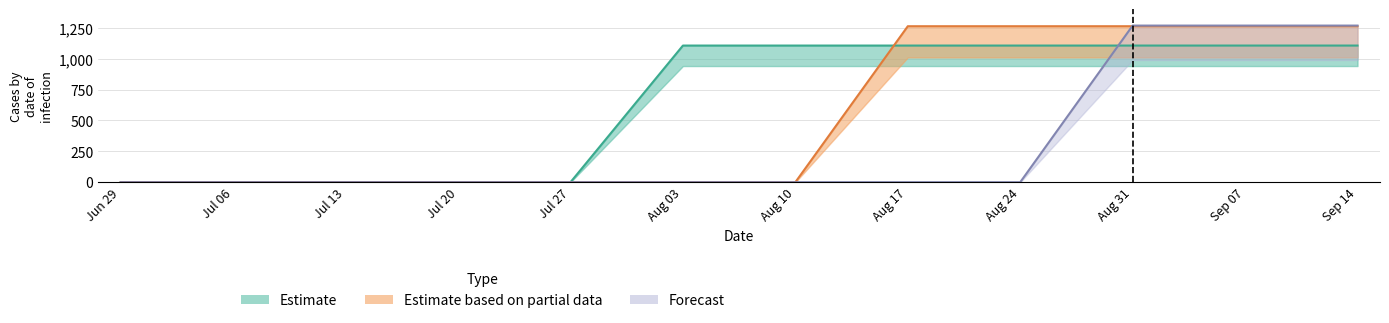

After their last crossing, which series has the higher values: Forecast or Estimate?

Forecast